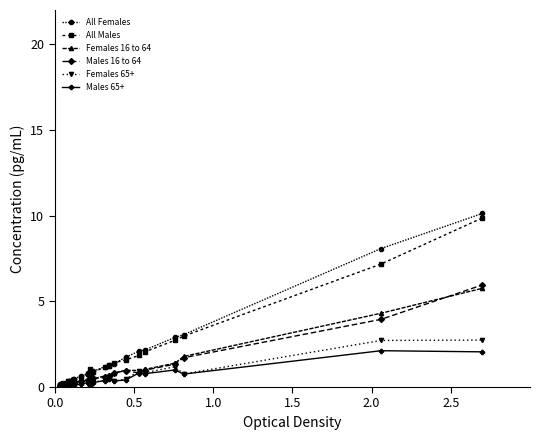

What is the value of the All Females point at the 18th from the left?

0.9